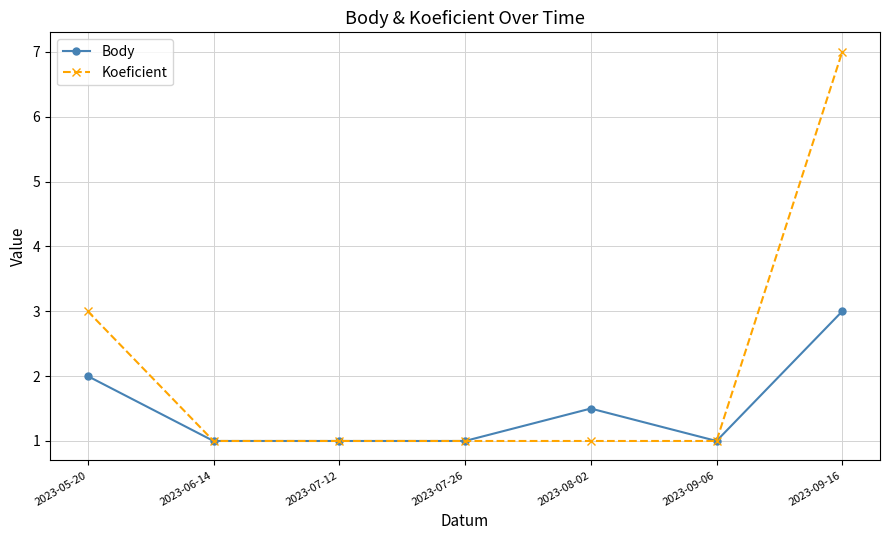

Rank the series by their maximum value, from highest to lowest.

Koeficient, Body